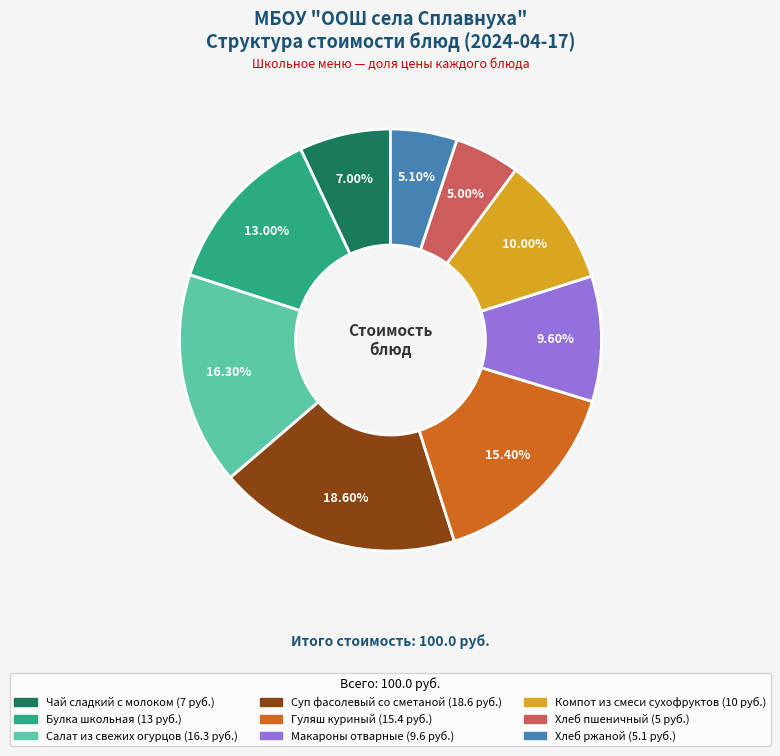

To the nearest percent, what is the combined percentage of Салат из свежих огурцов and Хлеб ржаной?

21%